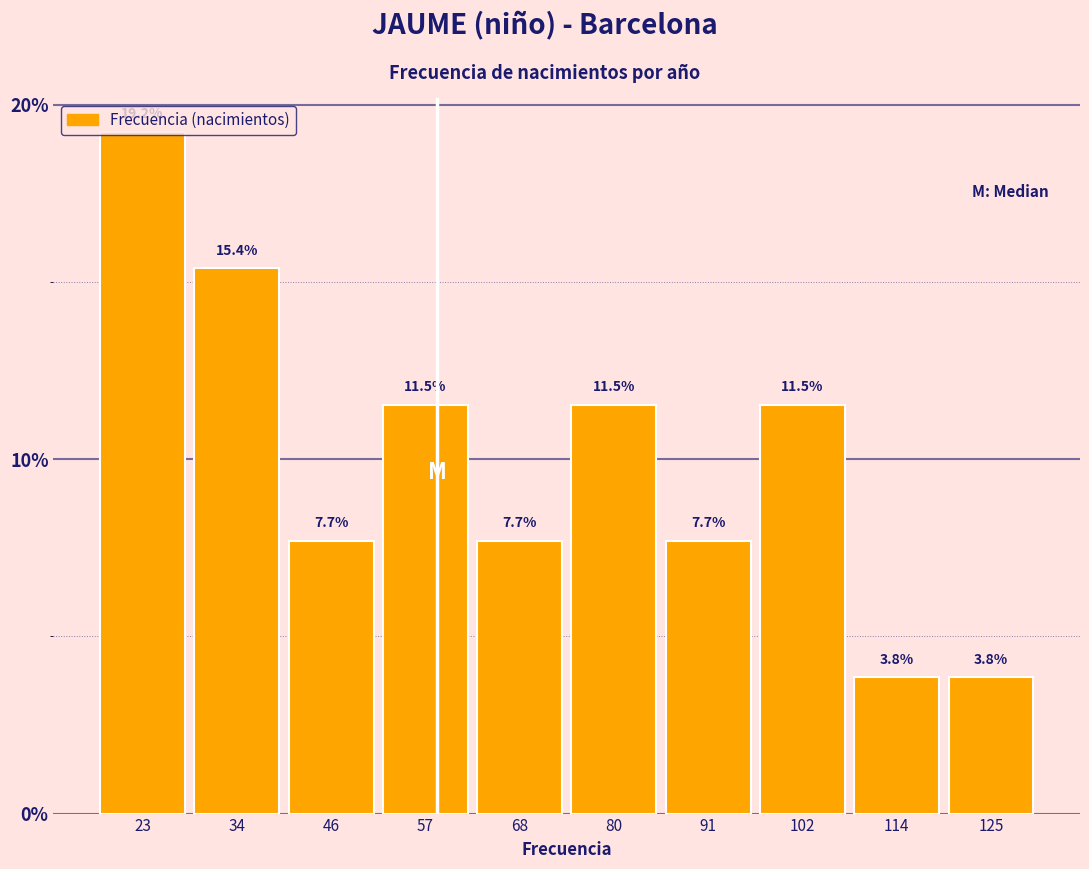

Reading left to right, transcribe this chart: for each bar, give the range it covers on the x-axis and its height. The bar edges are not printed on the chart, so give them approximately, as read against the axis.

18 to 30: 19.2
30 to 40: 15.4
40 to 52: 7.7
52 to 64: 11.5
64 to 74: 7.7
74 to 86: 11.5
86 to 98: 7.7
98 to 108: 11.5
108 to 120: 3.8
120 to 132: 3.8